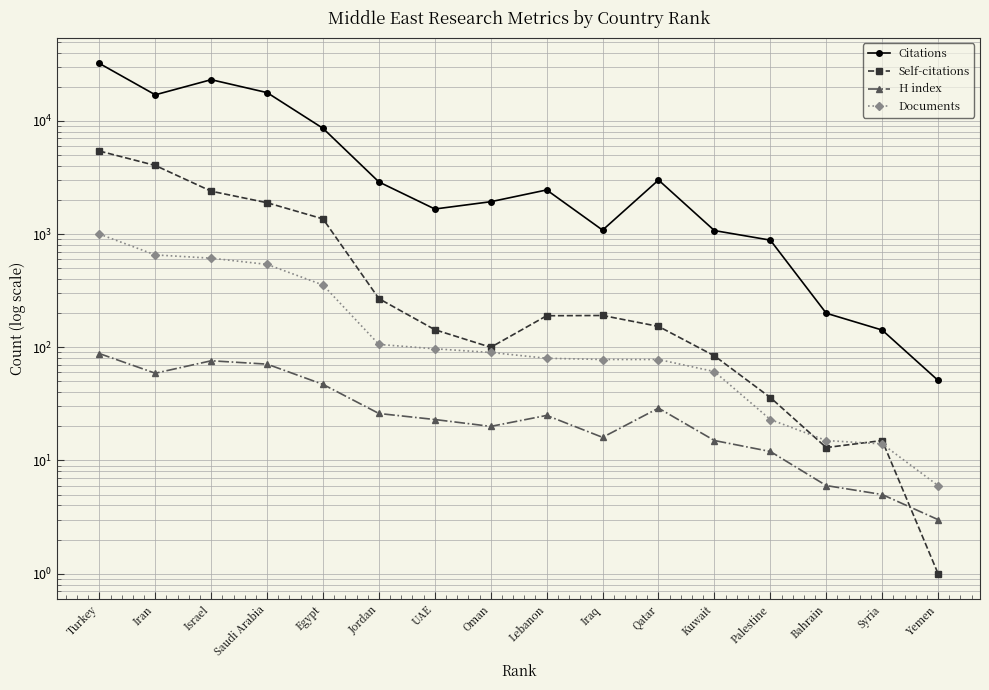

At which label does H index reach its peak?

Turkey